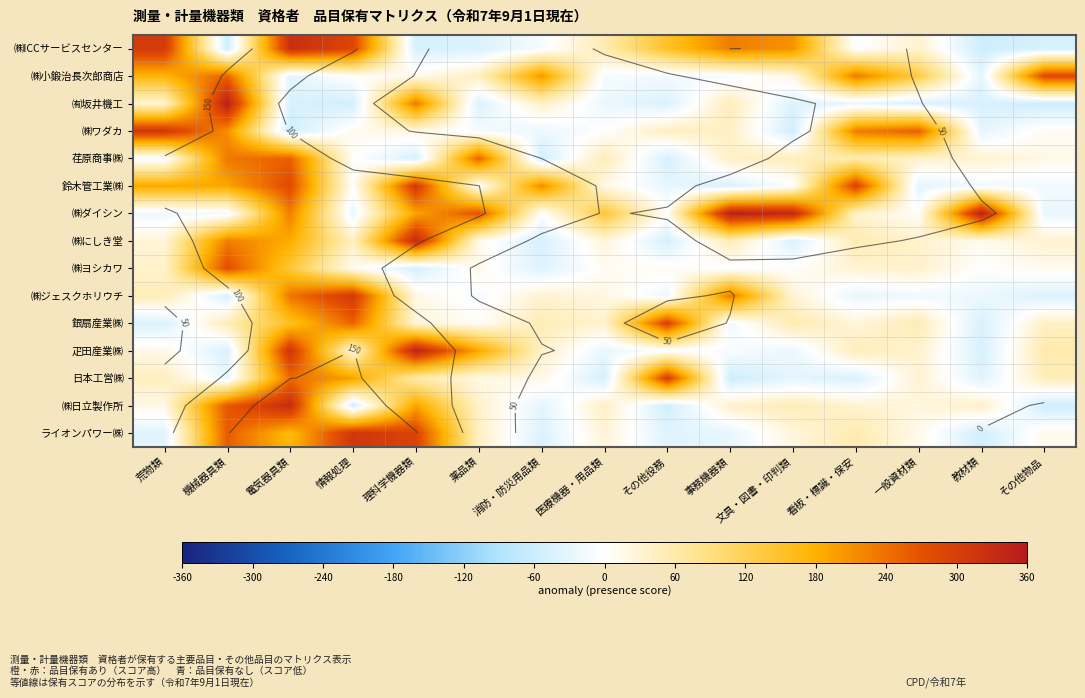

How many values in 疋田産業㈱ are above zero?

9